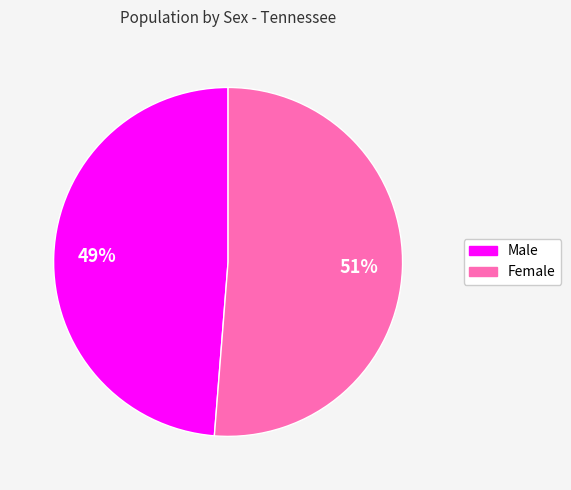

Does Male account for over 50% of the chart?

No